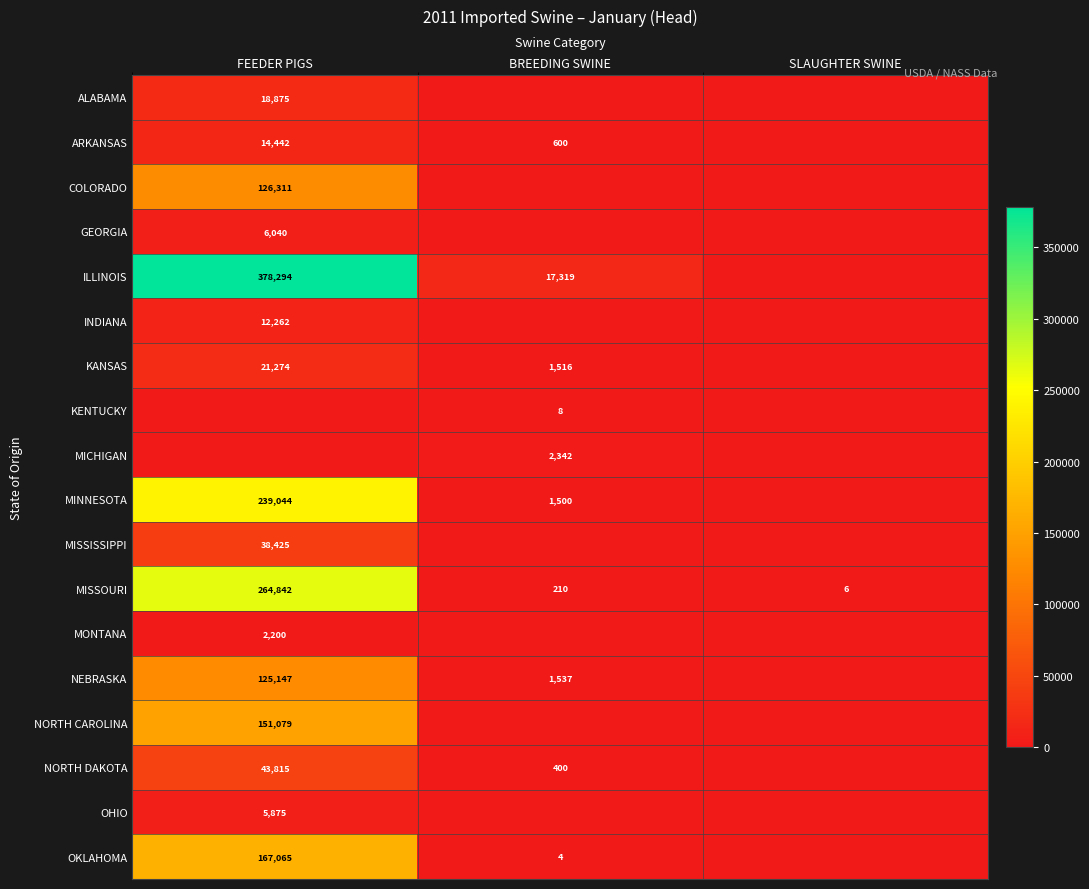

What is the sum of the MISSOURI values at SLAUGHTER SWINE and FEEDER PIGS?

264848